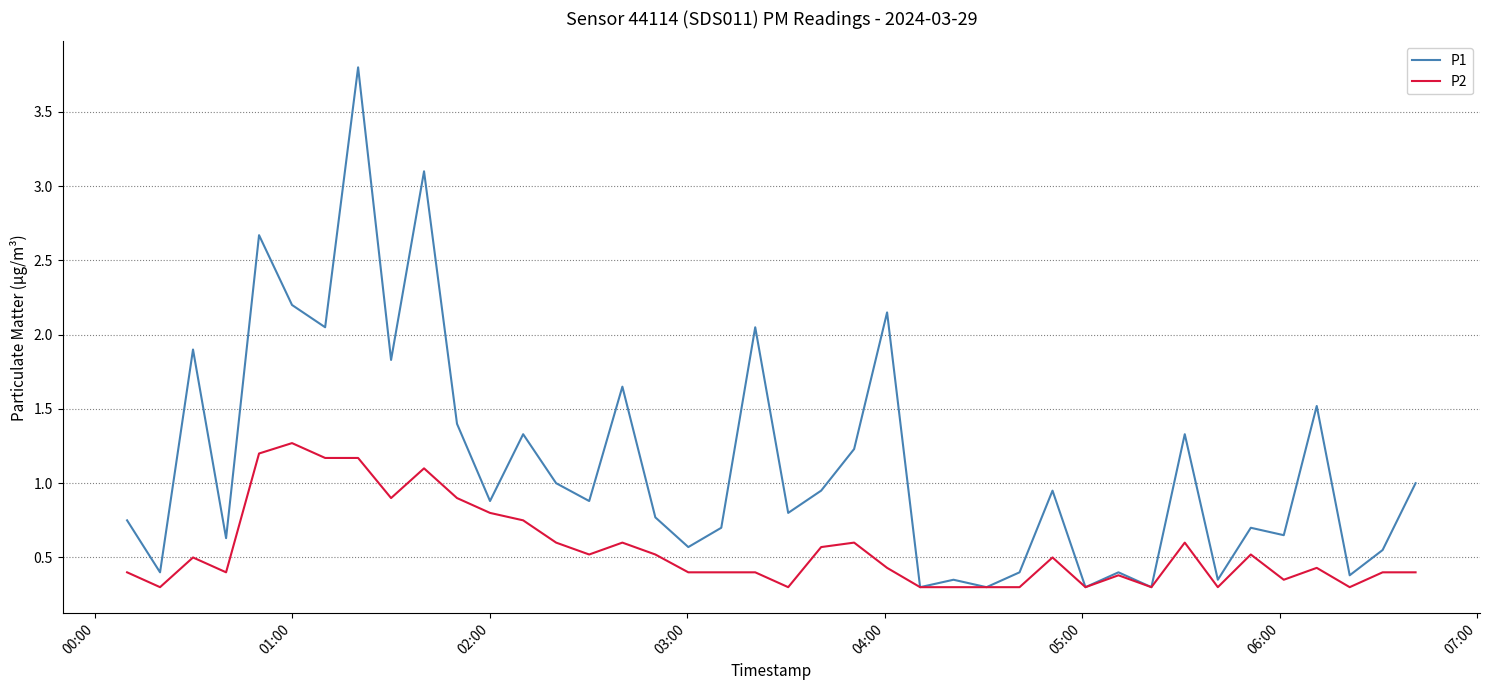

How many lines are shown in the chart?

2